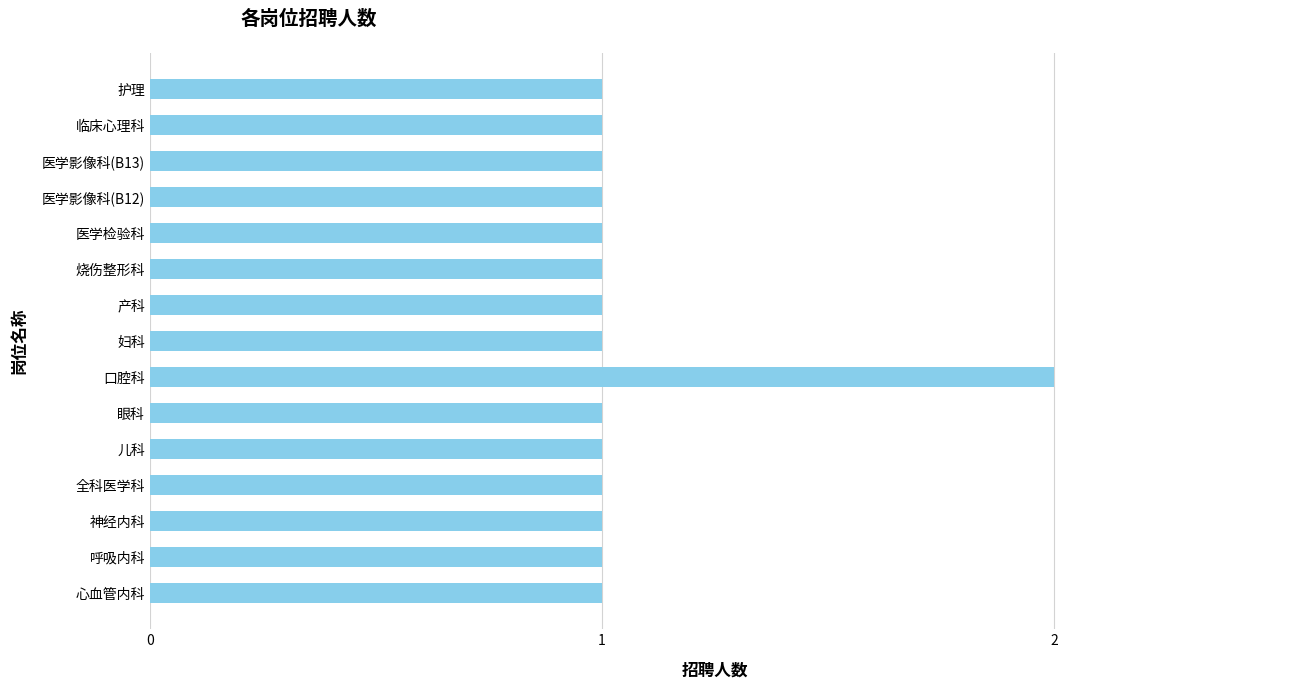

True or false: the data shows 1 at 眼科.

True